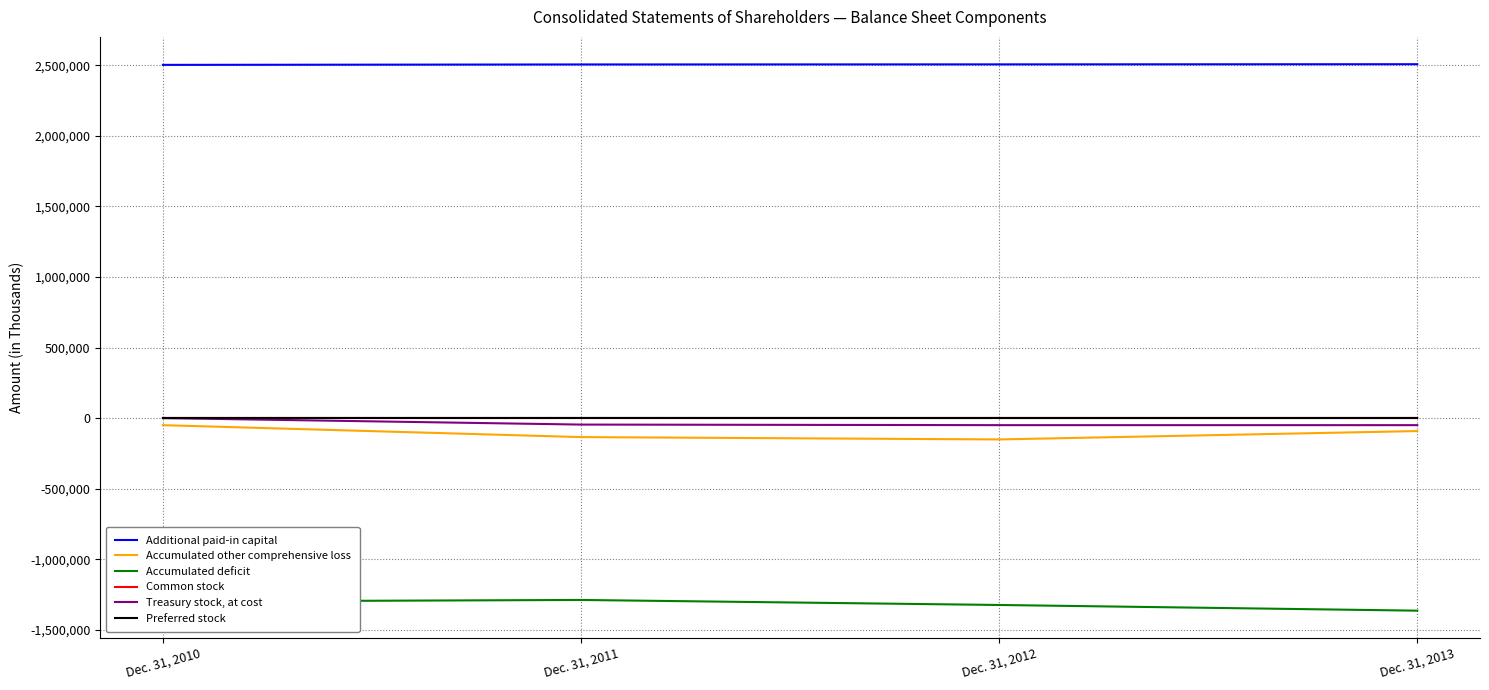

How many distinct data groups are displayed?

6